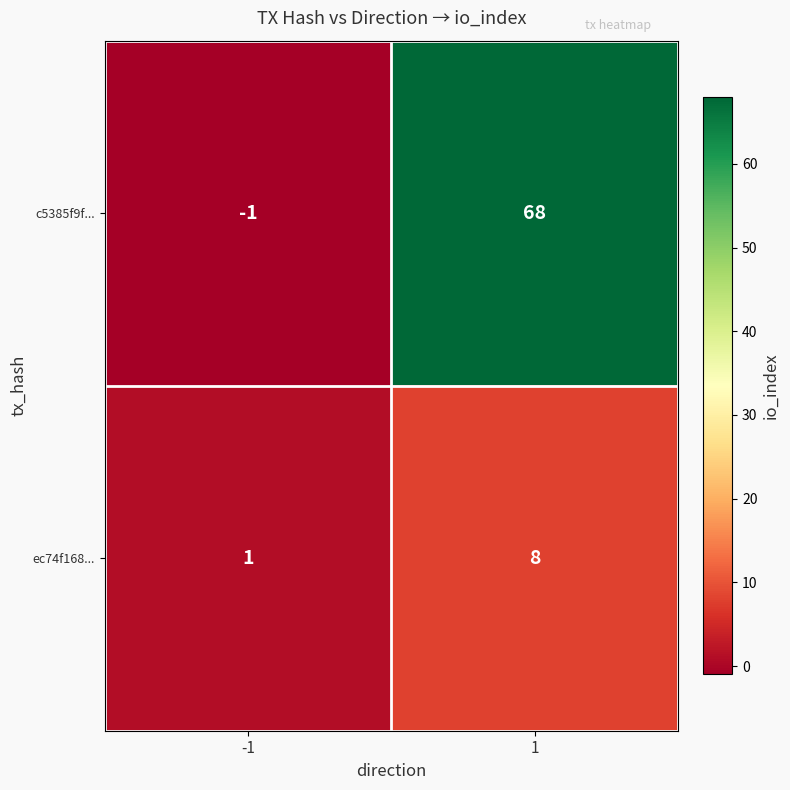

How many series are shown in this chart?

2